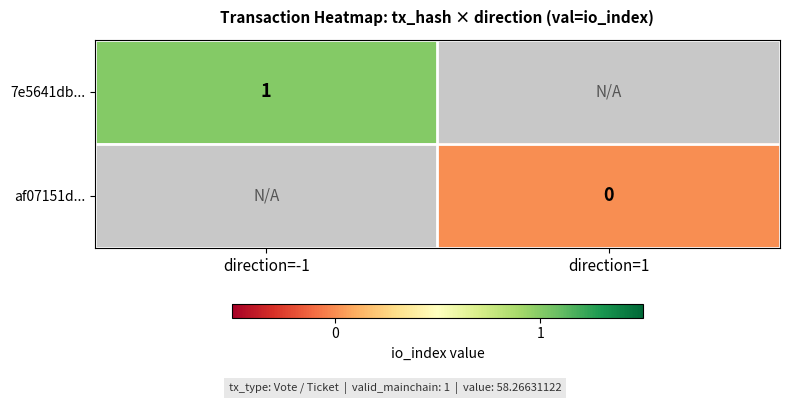

At how many categories does at least one series exceed 0?

1